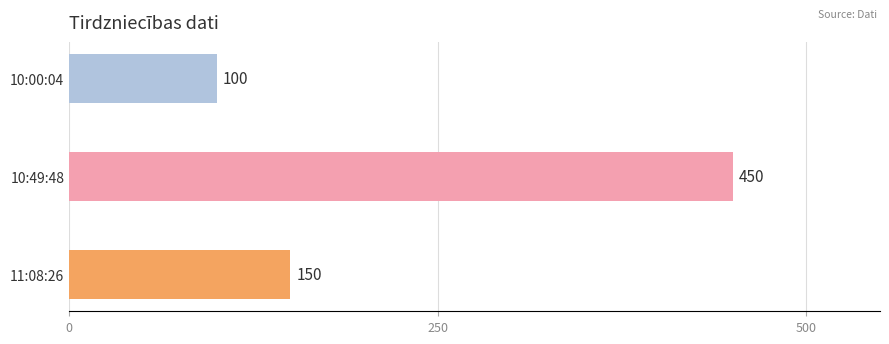

What is the sum of all values?

700